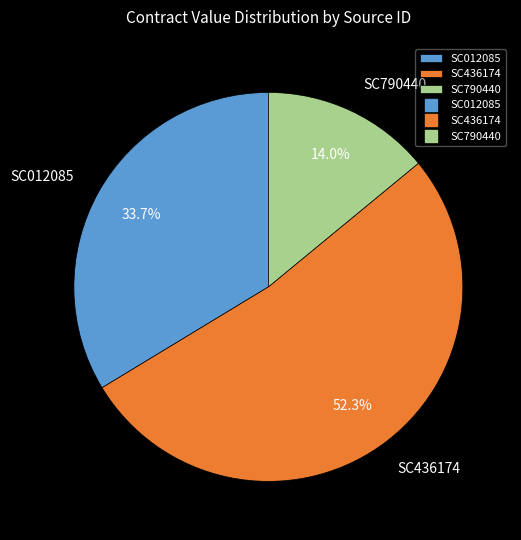

To the nearest percent, what is the average slice percentage?

33%